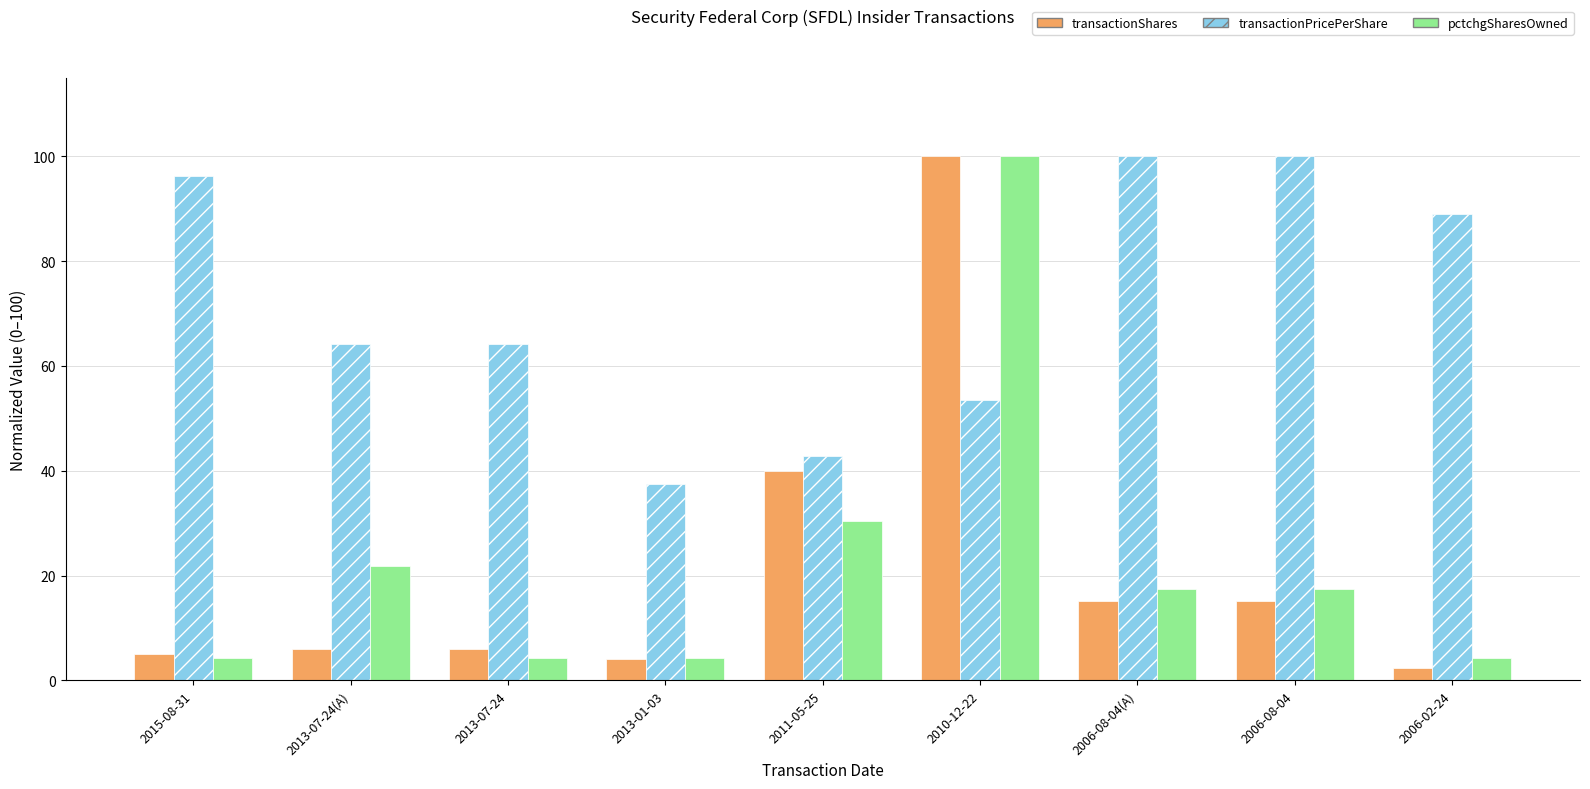

Count the number of categories in the chart.

9